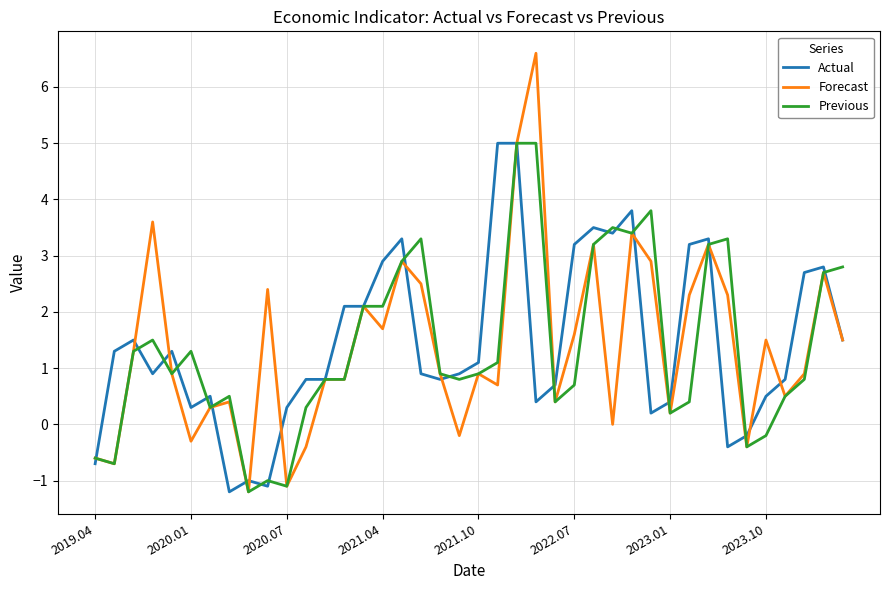

What is the maximum value for Forecast?

6.6